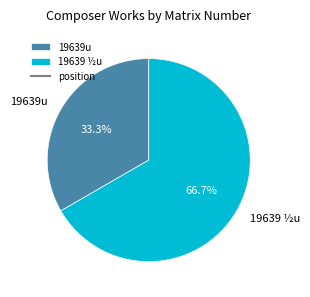

What is the total percentage of 19639 ½u and 19639u?

100.0%